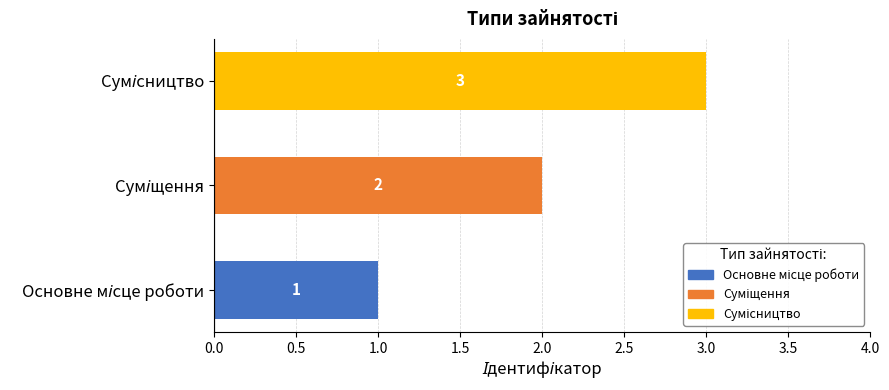

What is the greatest value displayed?

3